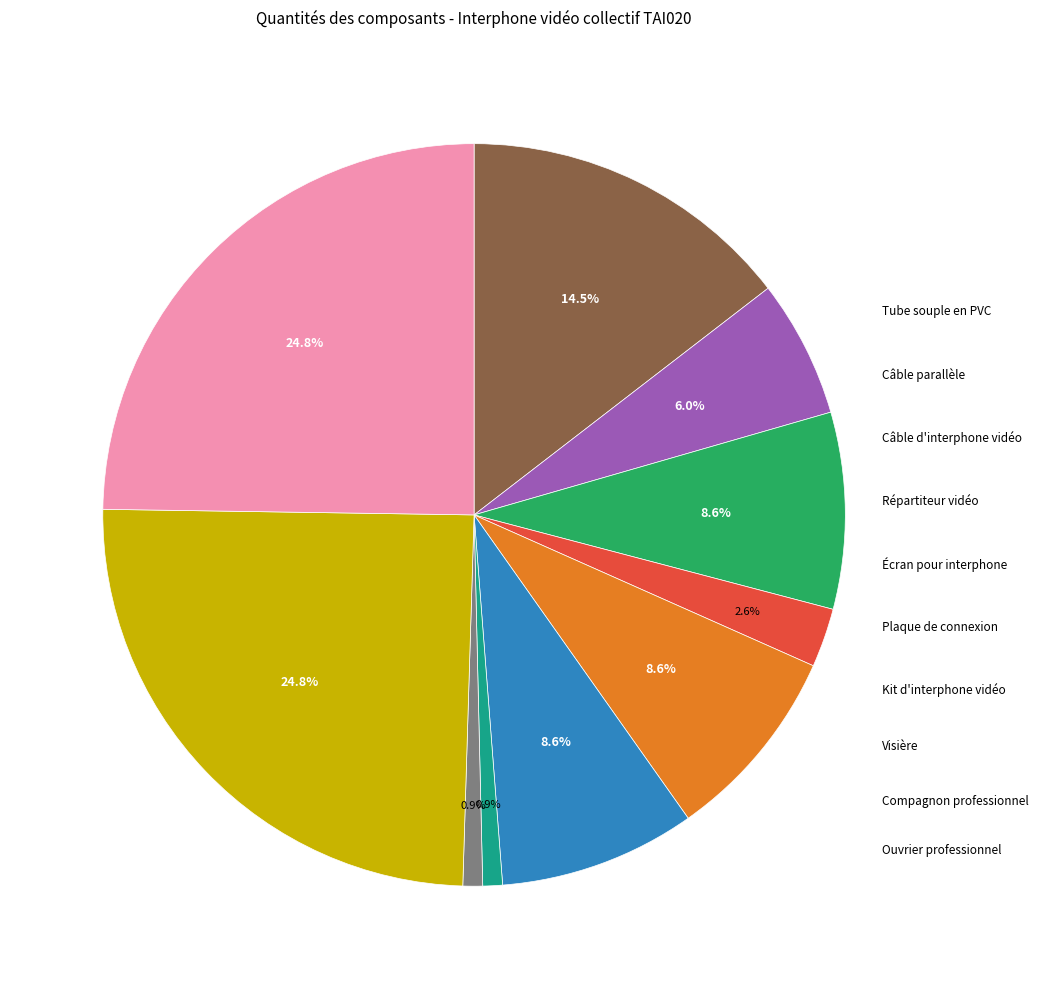

Does any single category account for the majority?

No